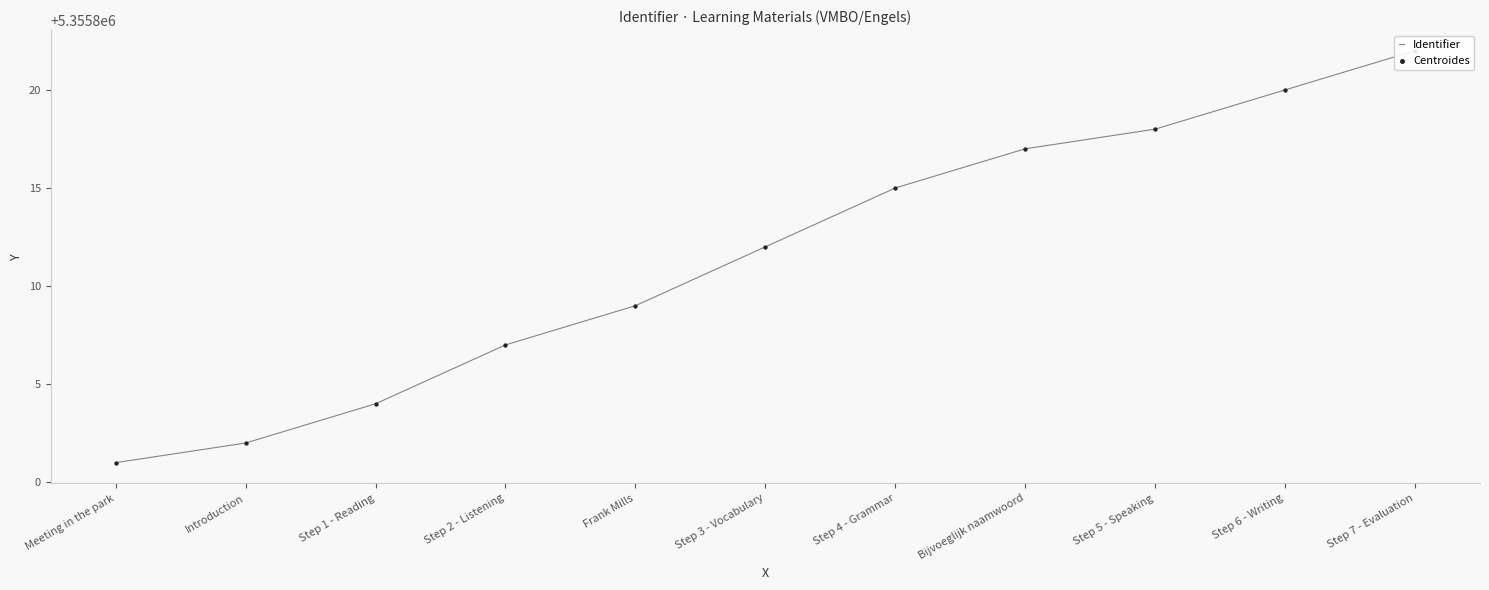

Which series has the largest total across all categories?

Identifier